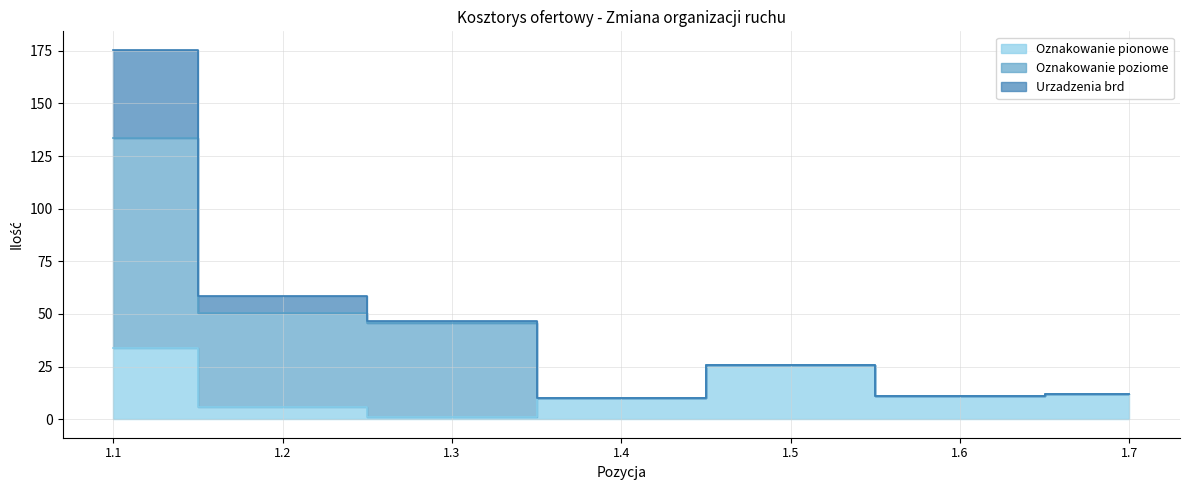

Does the chart have visible grid lines?

Yes